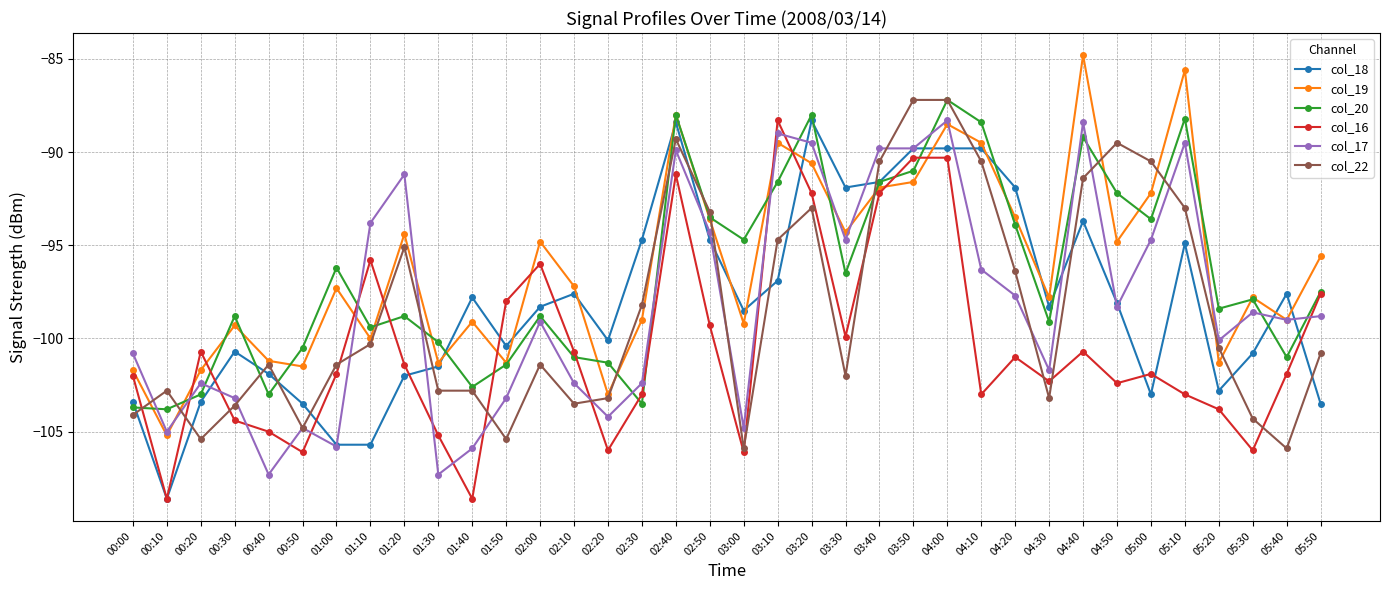

What are all the series names shown in the legend?

col_18, col_19, col_20, col_16, col_17, col_22